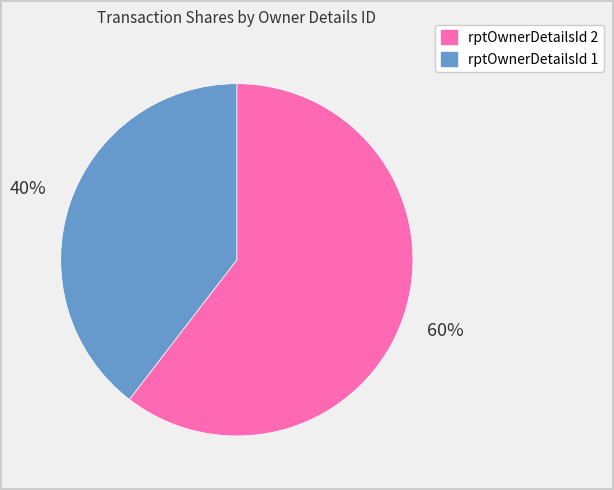

To the nearest percent, what is the combined percentage of rptOwnerDetailsId 1 and rptOwnerDetailsId 2?

100%